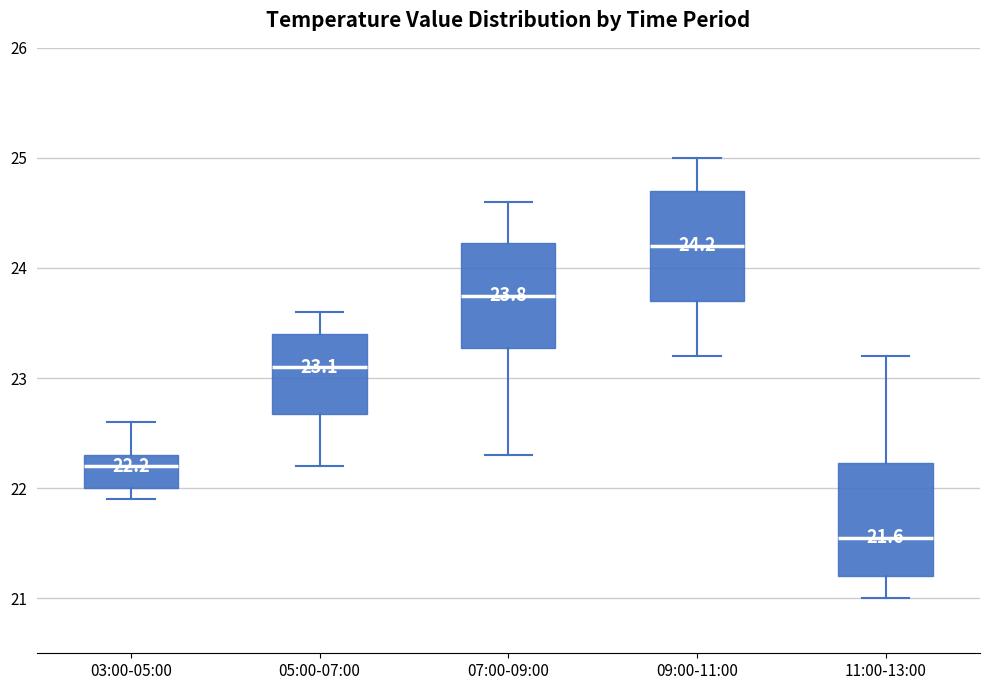

Which box's median line is the highest?

09:00-11:00